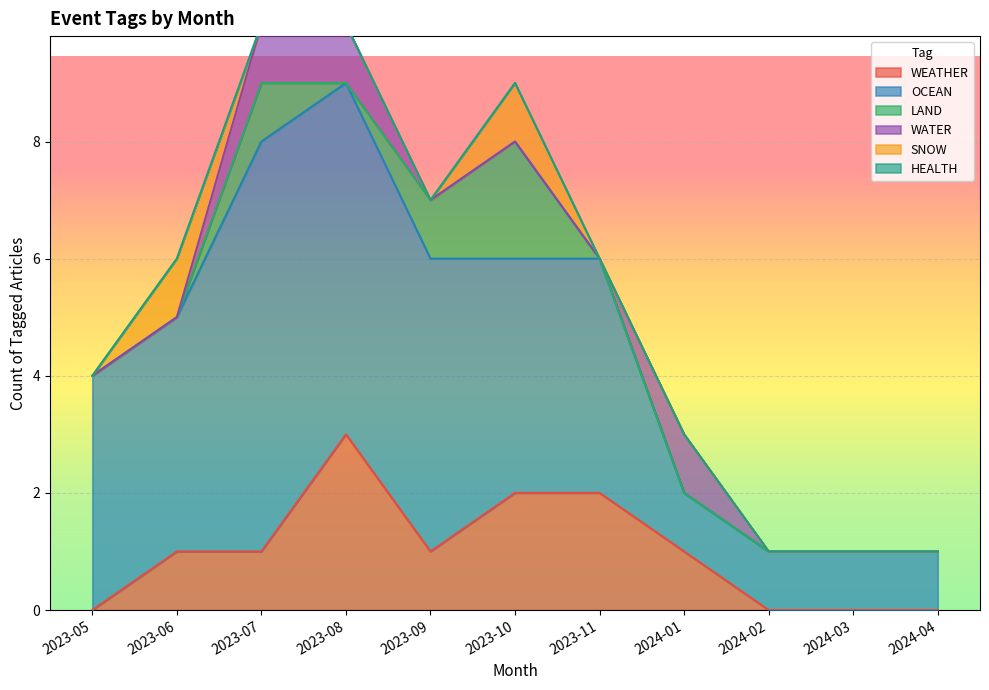

The WEATHER series shows 3 at 2023-10. True or false?

False